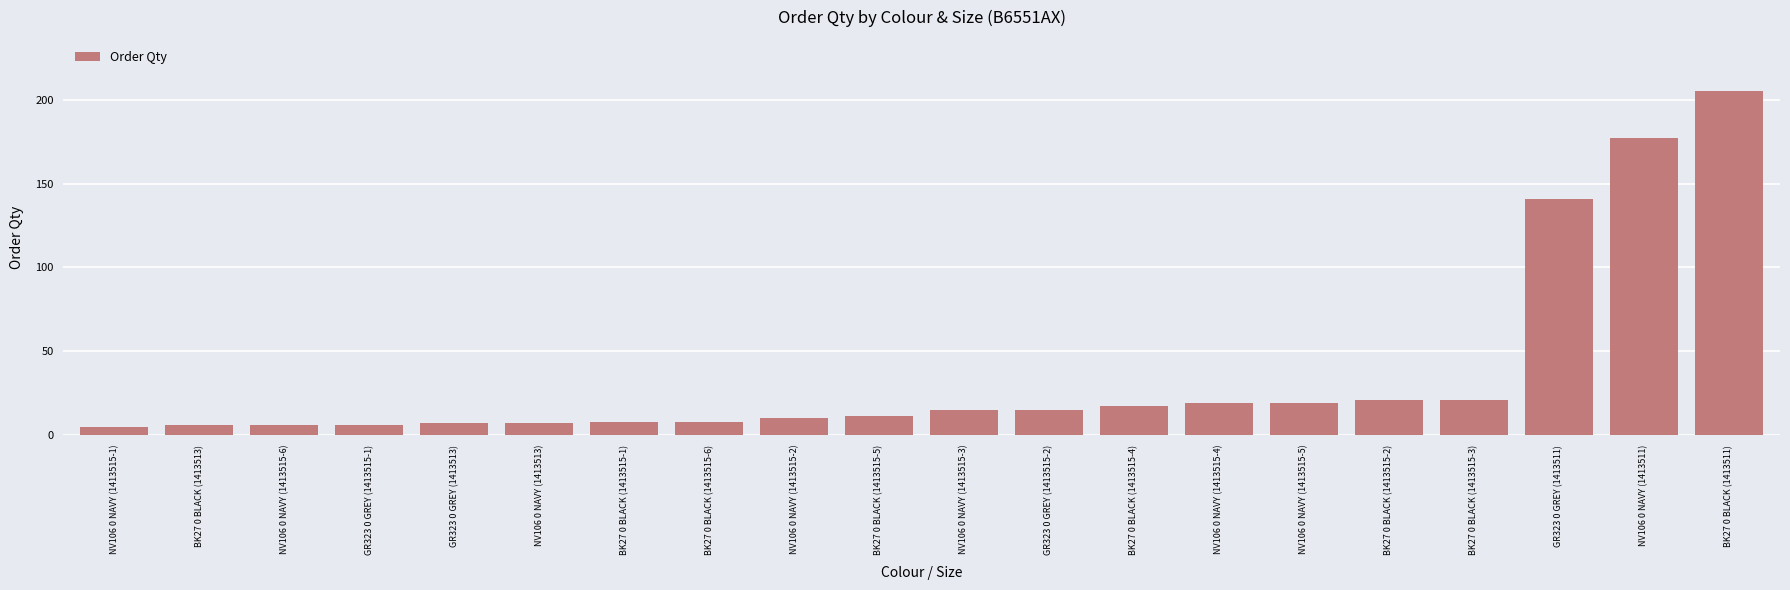

Which category has the highest value across all series?

BK27 0 BLACK (1413511)